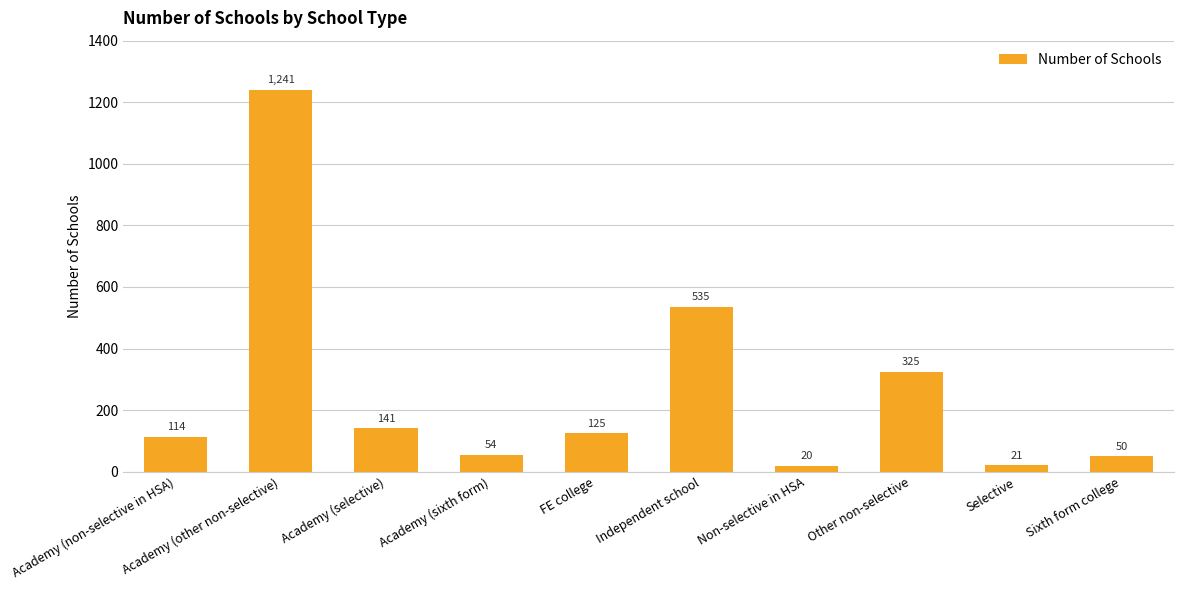

Reading left to right, extract all data points from this chart.

114	1241	141	54	125	535	20	325	21	50